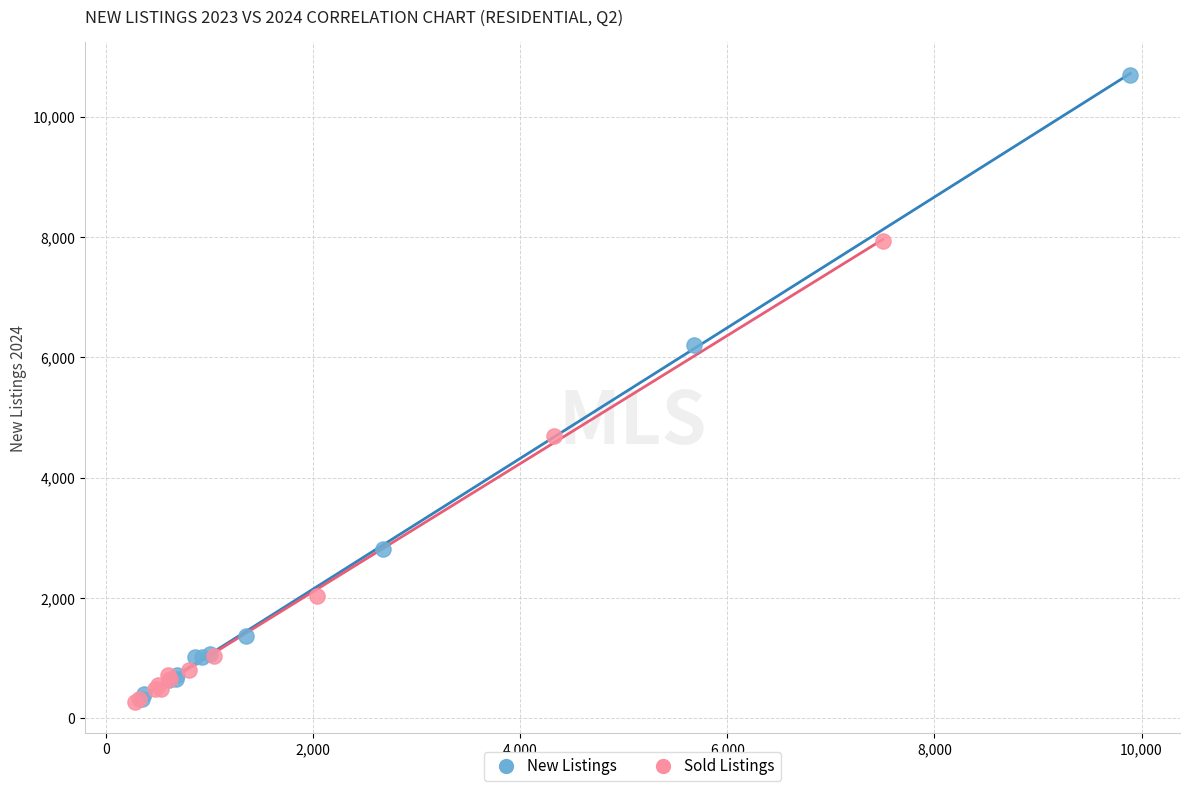

Which series has the largest Y range (max minus min)?

New Listings